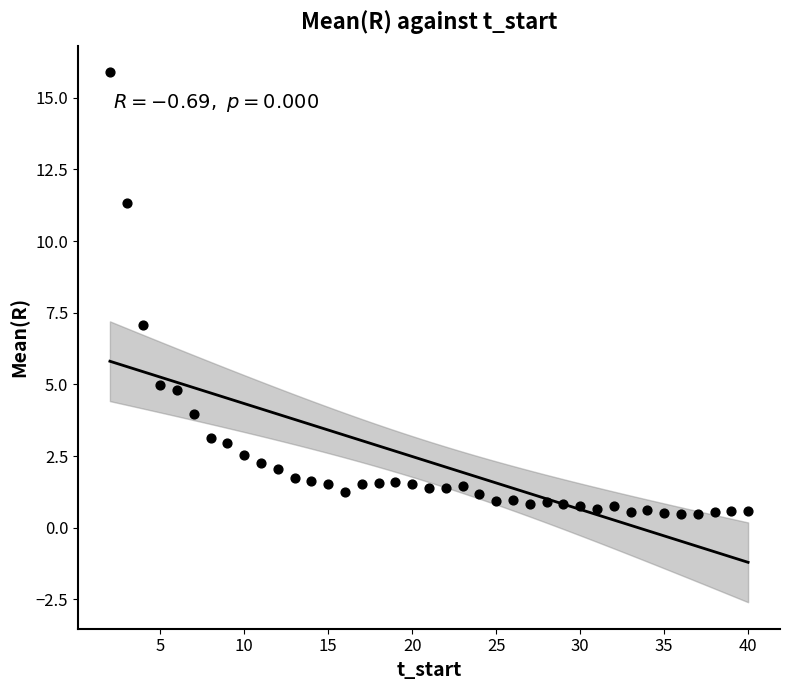

What Y value in the scatter plot is closest to 8?

7.1